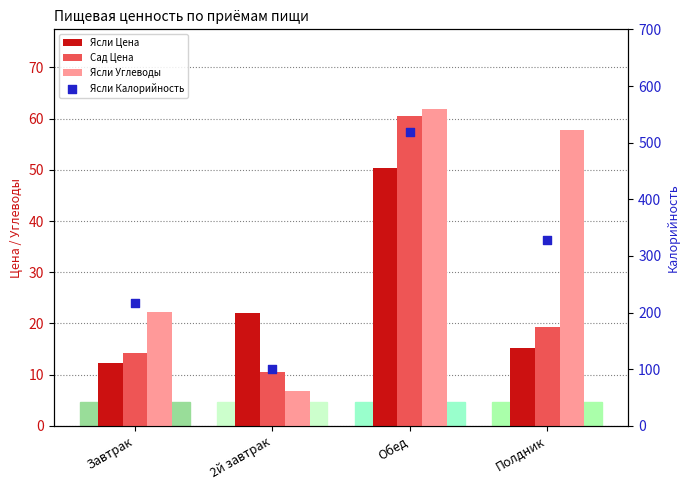

Is the value of Ясли Калорийность at Обед greater than the value of Ясли Цена at 2й завтрак?

Yes